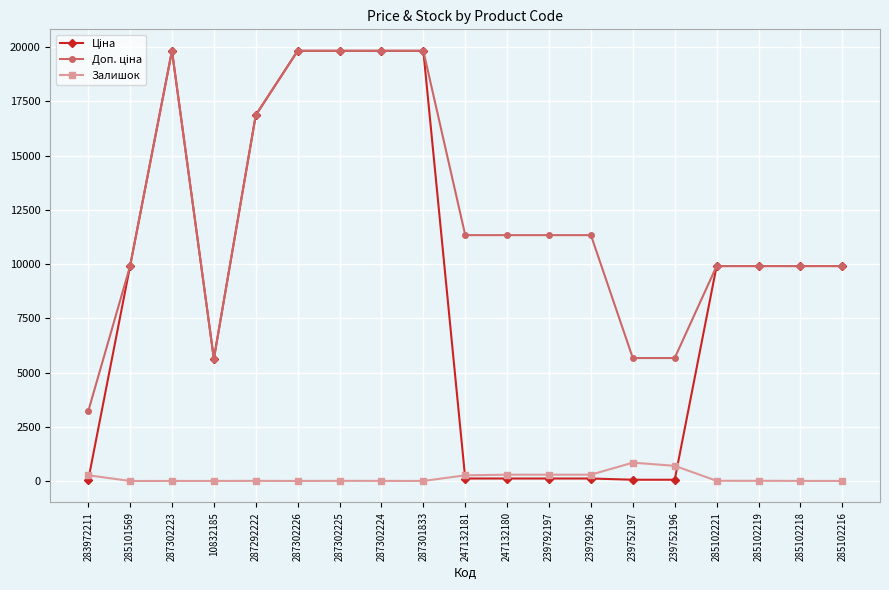

Is it true that Залишок equals 0.0 at 285102216?

True